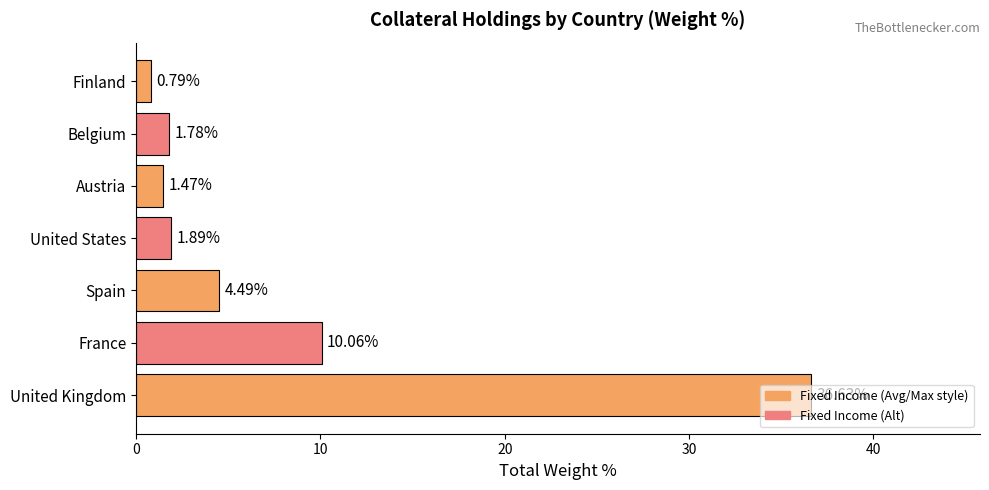

Between Finland and Spain, which is larger?

Spain